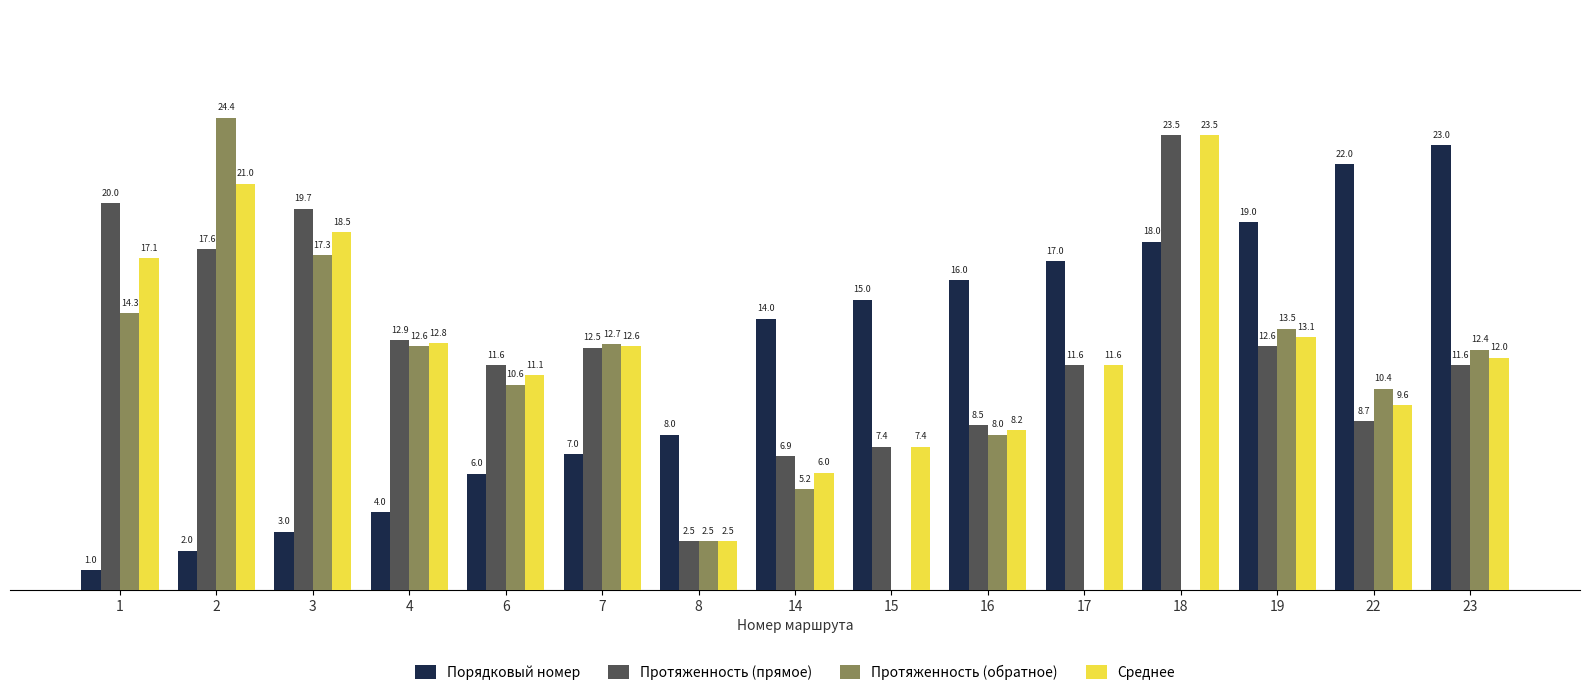

Between 18 and 19, which series saw the biggest shift?

Протяженность (обратное)